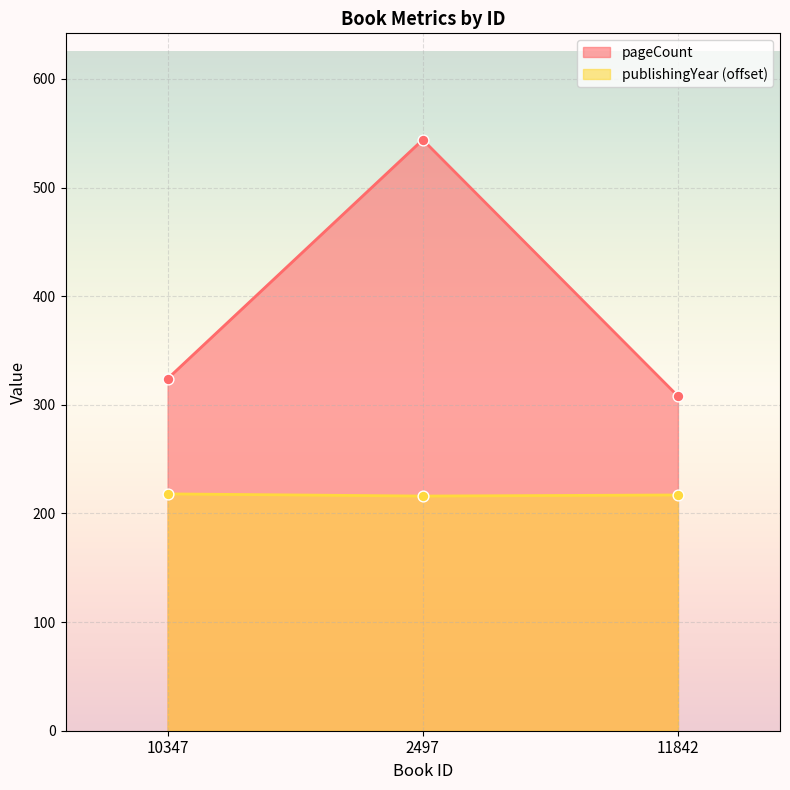

Which series has the largest Y range (max minus min)?

pageCount